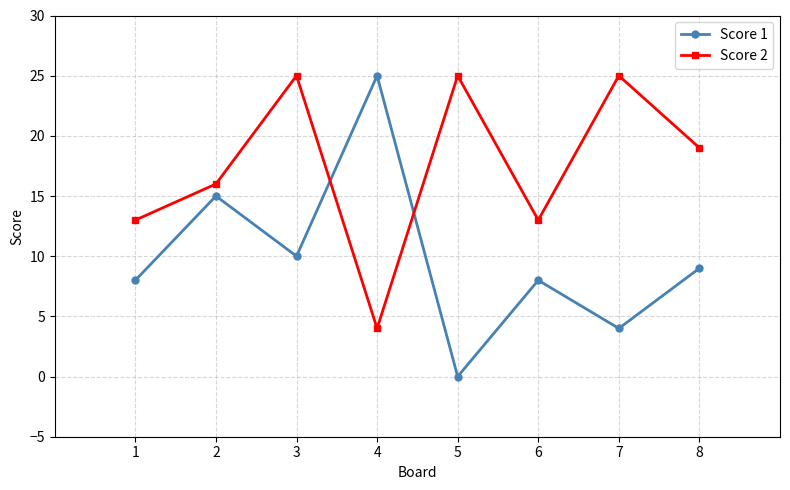

Reading left to right, what are all the values shown in this chart?

Score 1: 8	15	10	25	0	8	4	9
Score 2: 13	16	25	4	25	13	25	19